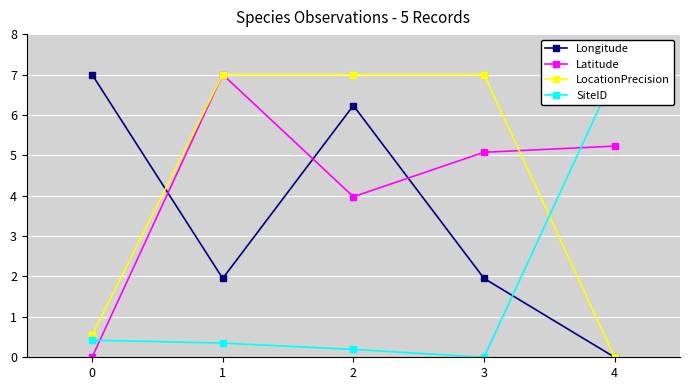

At which label does Latitude reach its peak?

1